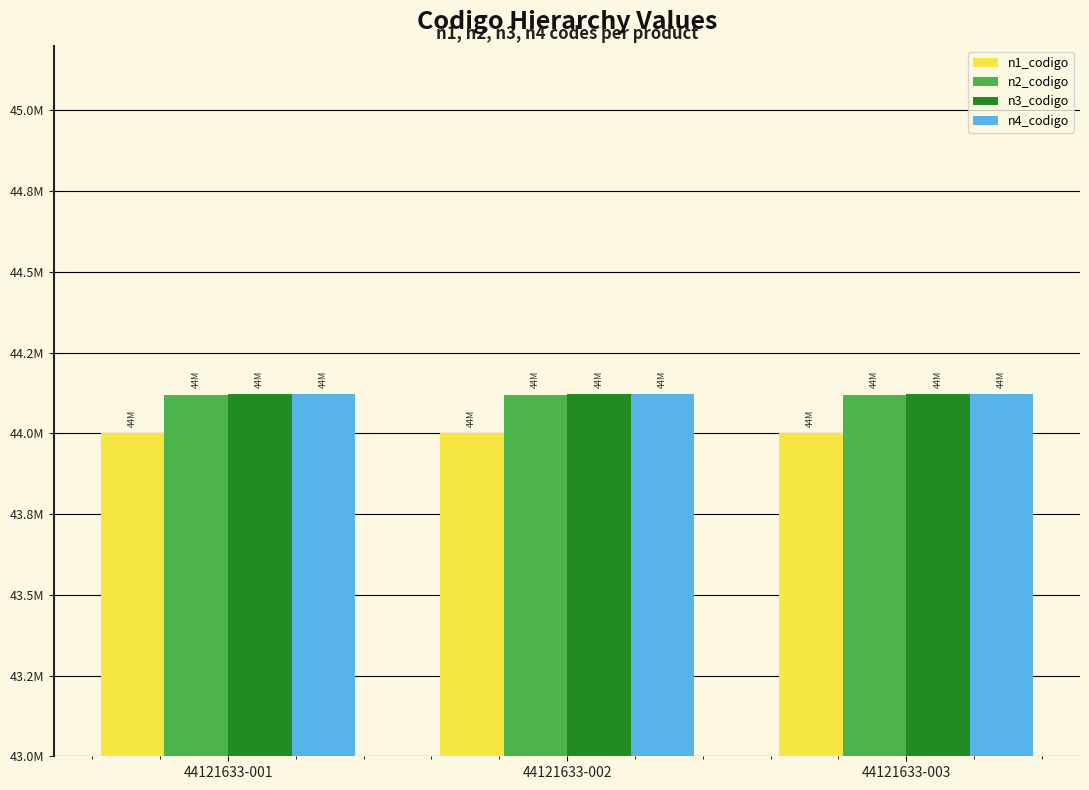

What are all the series names shown in the legend?

n1_codigo, n2_codigo, n3_codigo, n4_codigo